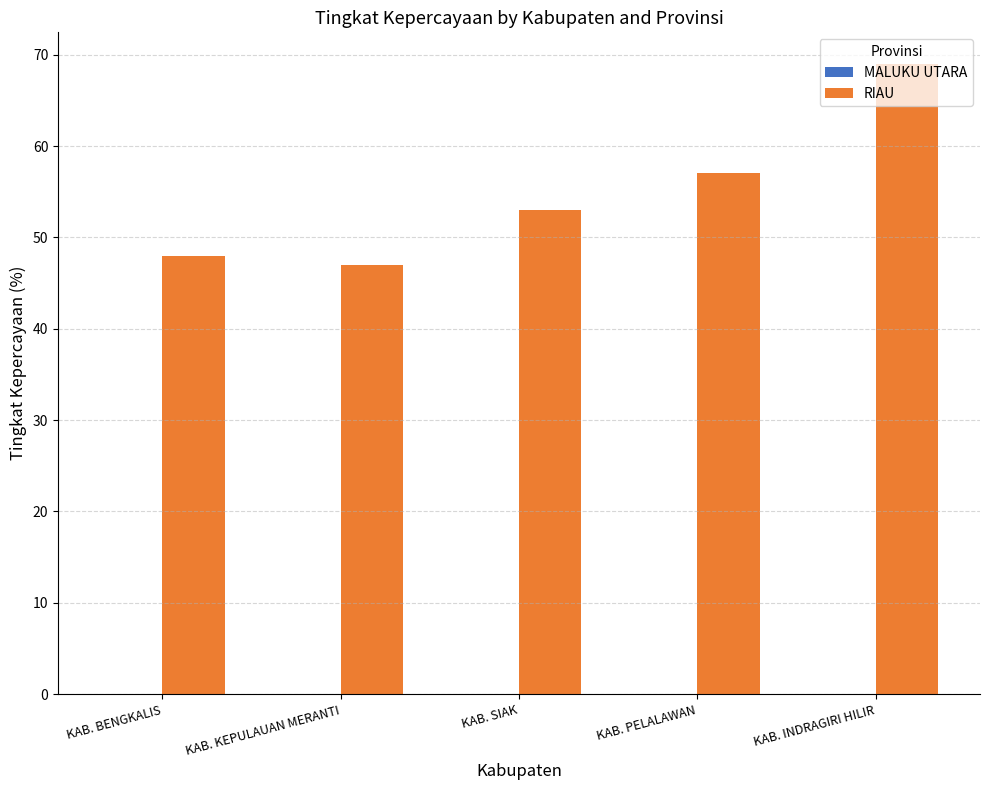

Where is the data nearest to the value 58?

KAB. PELALAWAN